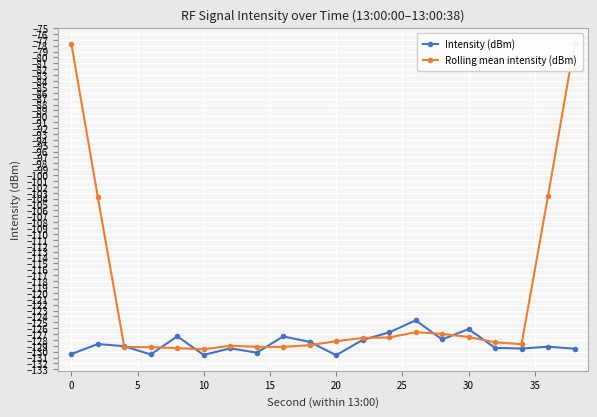

What is the maximum value for Rolling mean intensity (dBm)?

-77.6